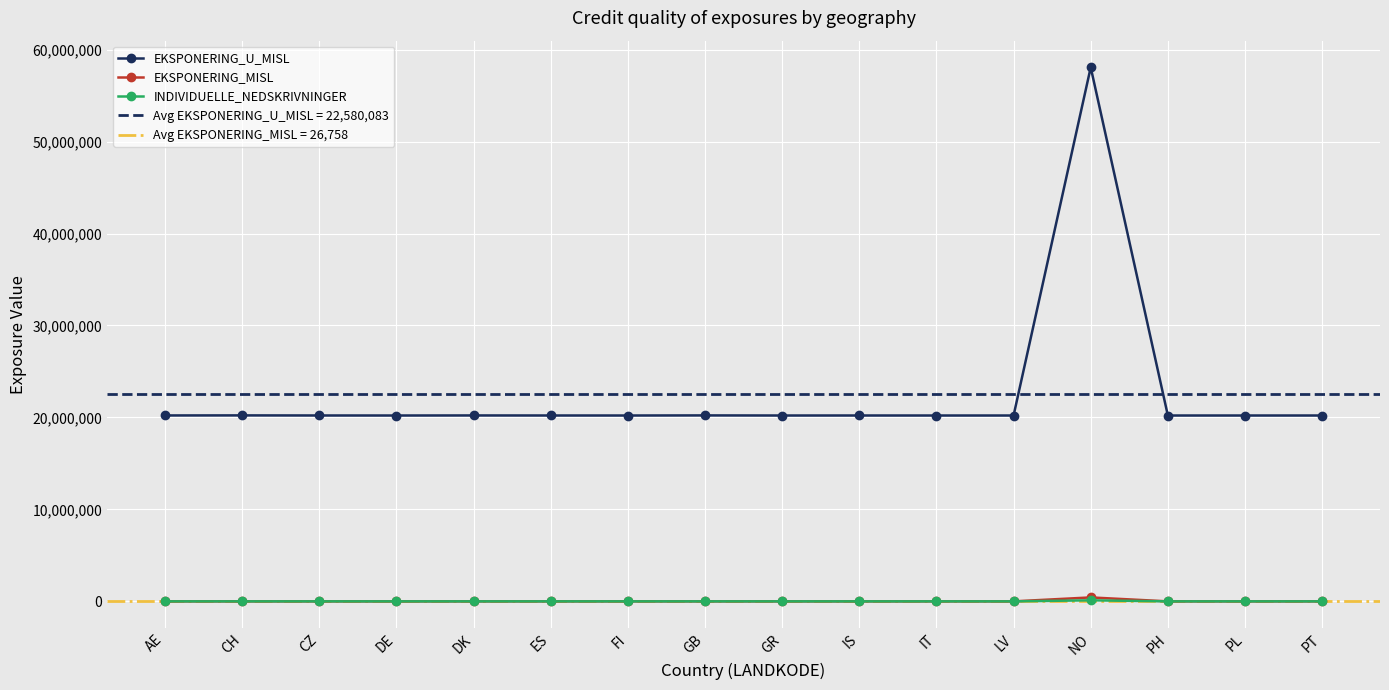

At which category is the sum across all series the highest?

NO